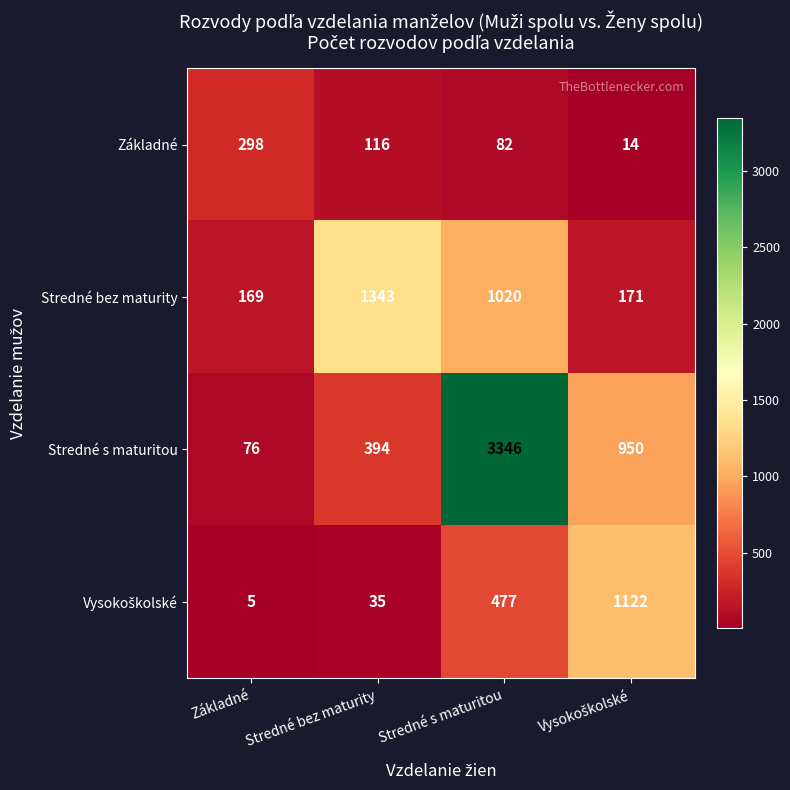

What is the difference between the highest and lowest values at Základné?

293